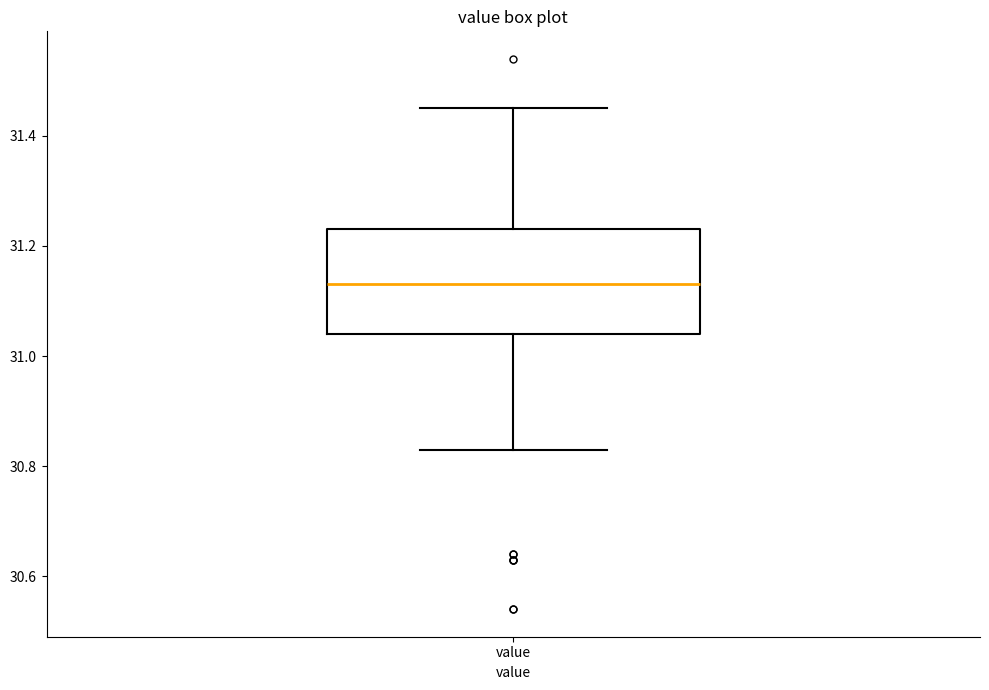

Where does the median line of the box for value sit on the y-axis? The values are not printed on the chart, so give them approximately, as read against the axis.

31.14